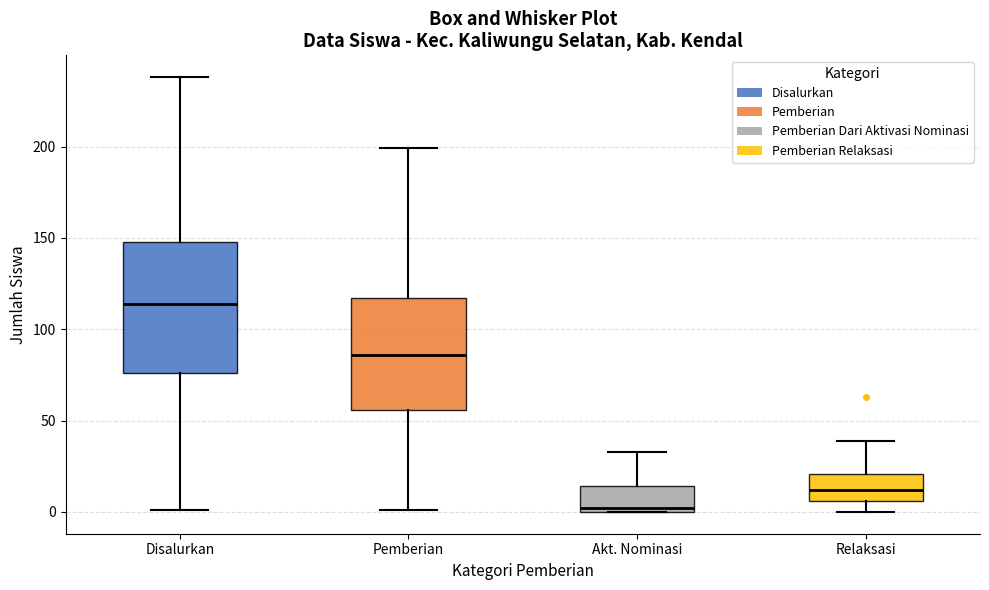

Which box has the lowest median line?

Akt. Nominasi